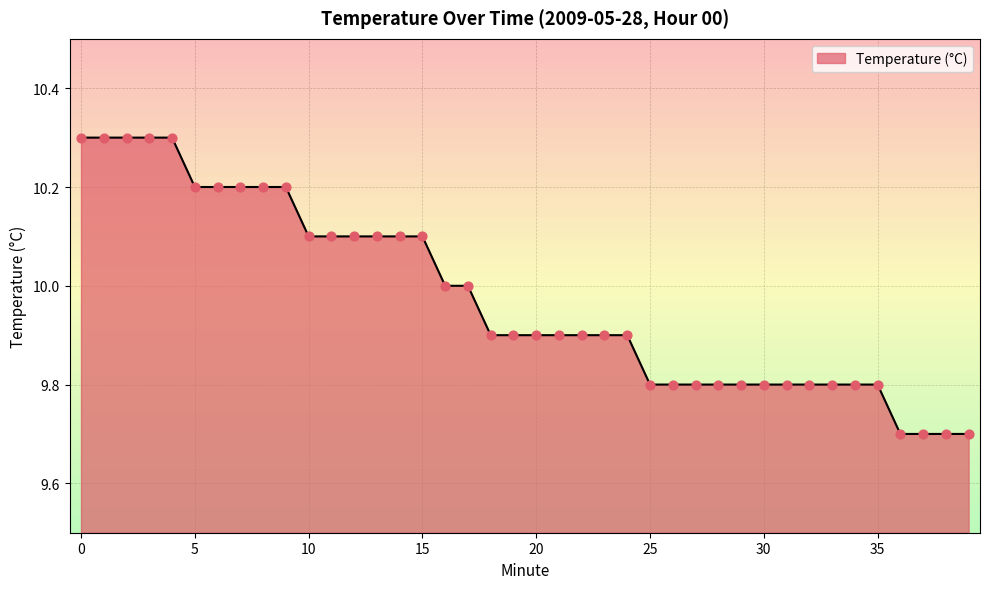

What is the ratio of the value at 11 to the value at 31?

1.0